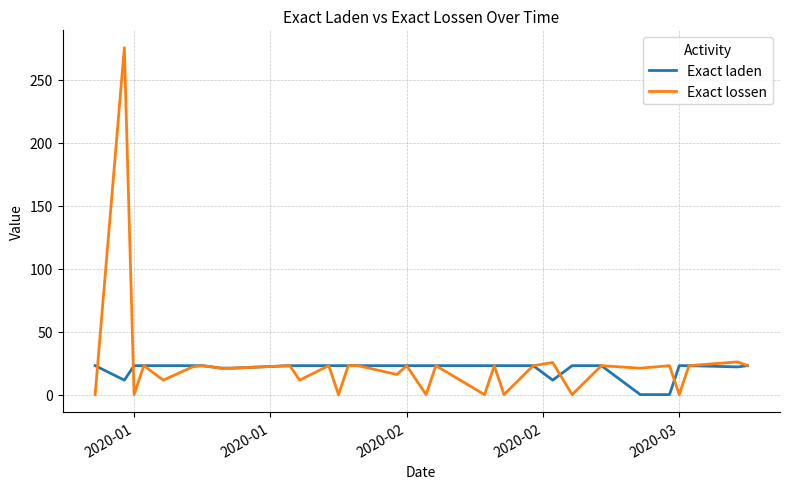

Which series has the largest total across all categories?

Exact lossen